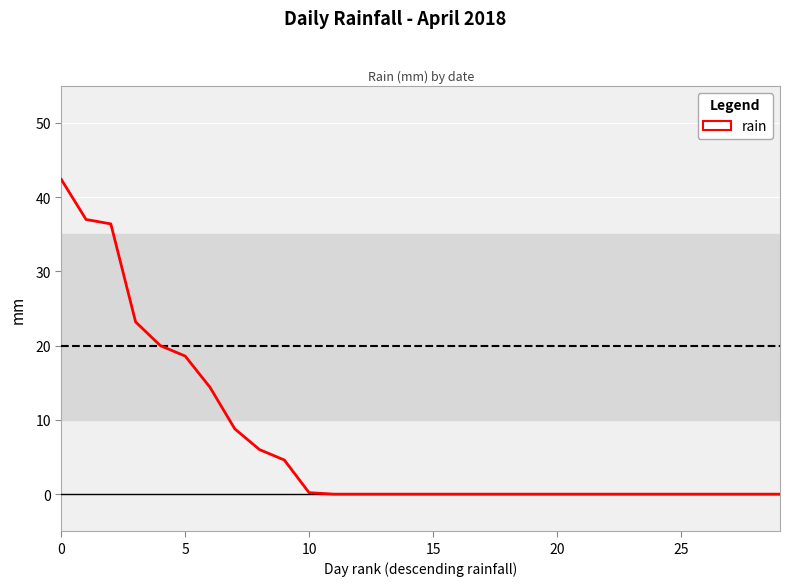

What is the maximum value shown in the chart?

42.4